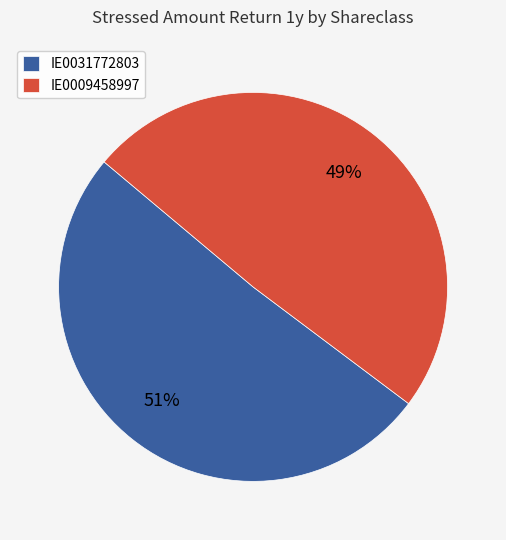

Combined, do IE0009458997 and IE0031772803 account for over 50%?

Yes